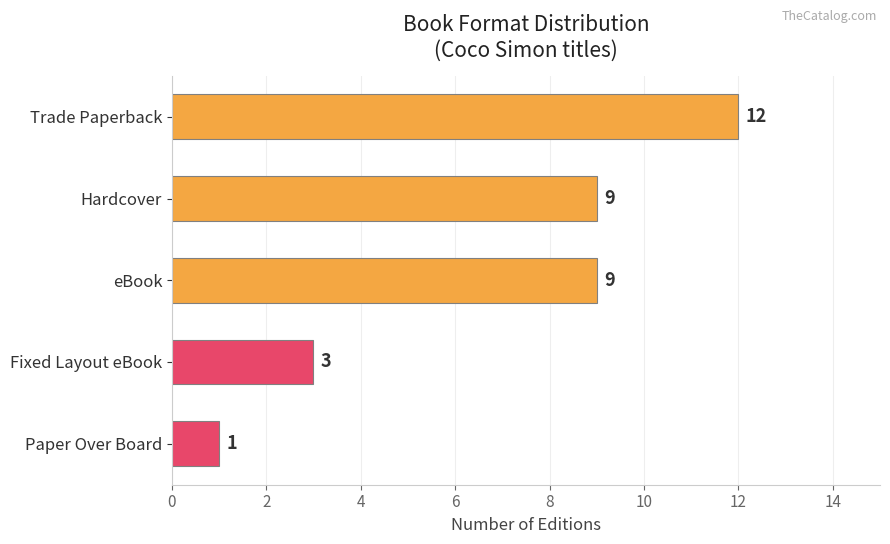

Count the values in the range 3 to 9.

3